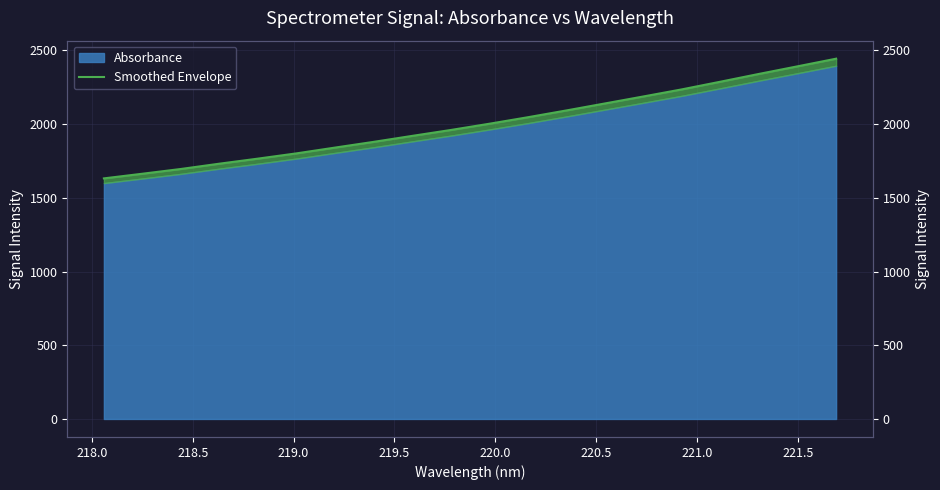

Is it true that the value at 19 is 680.5?

False